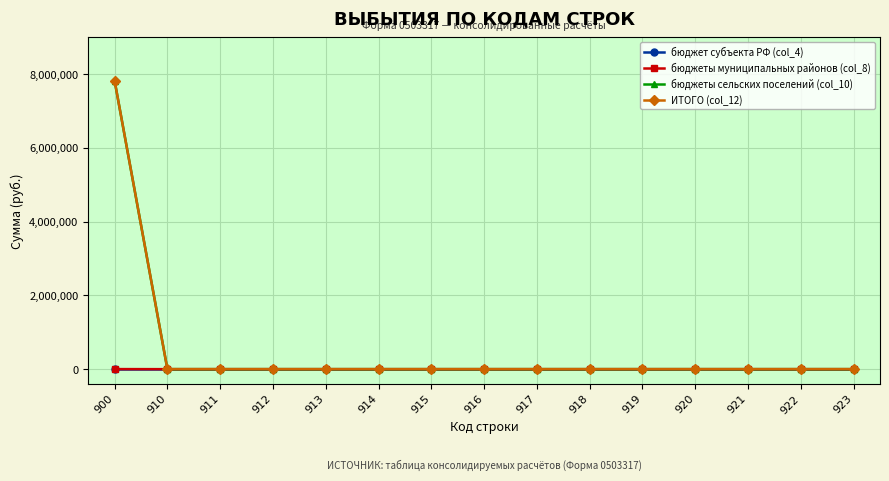

What is the highest value of the ИТОГО (col_12) series?

7822926.6